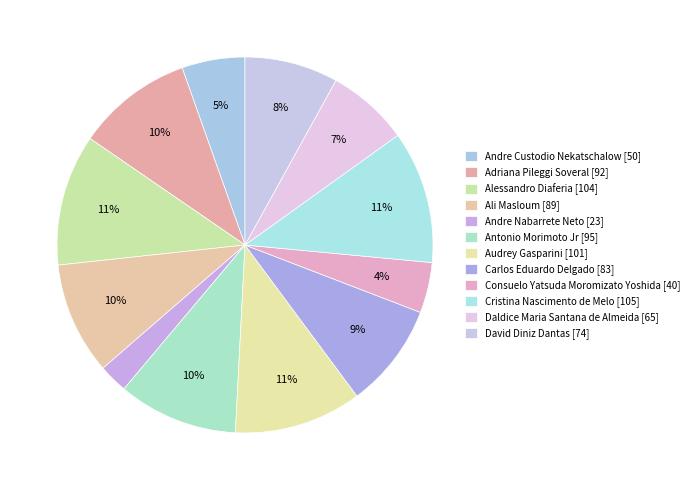

Is there any slice that represents more than half of the pie?

No